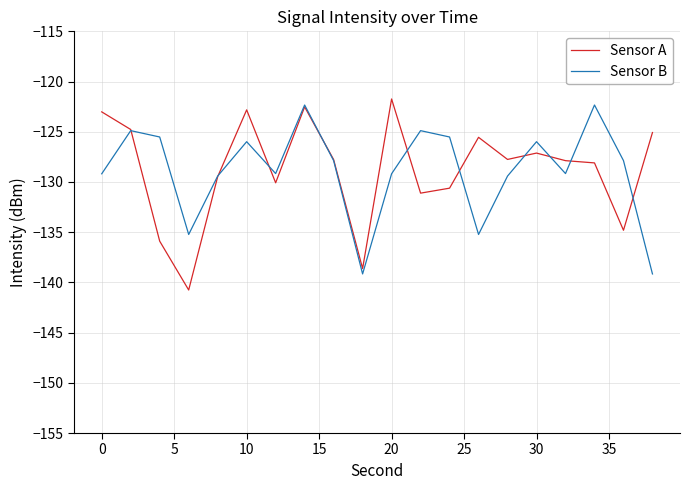

What is the maximum value shown in the chart?

-121.7